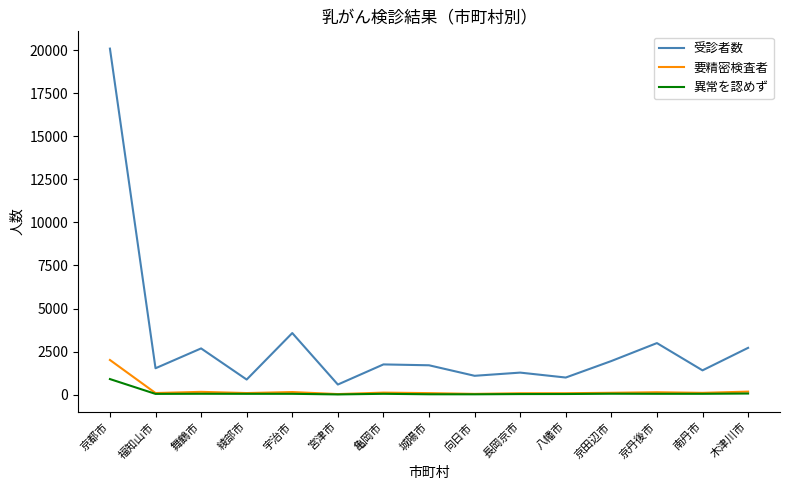

True or false: 受診者数 and 異常を認めず intersect in this chart.

False